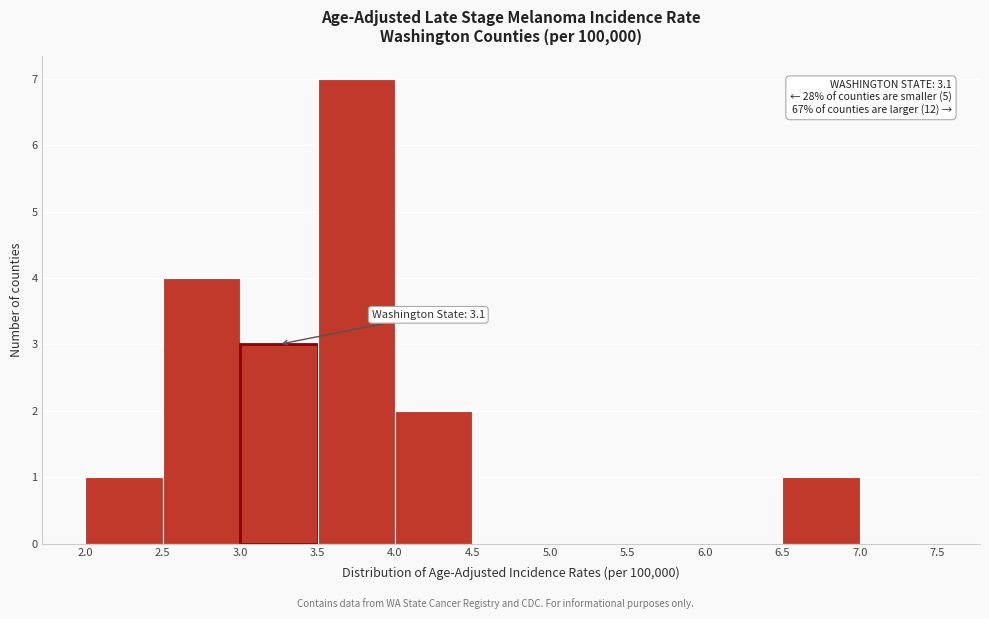

Over which range of the x-axis is the bar tallest?

3.5 to 4.0